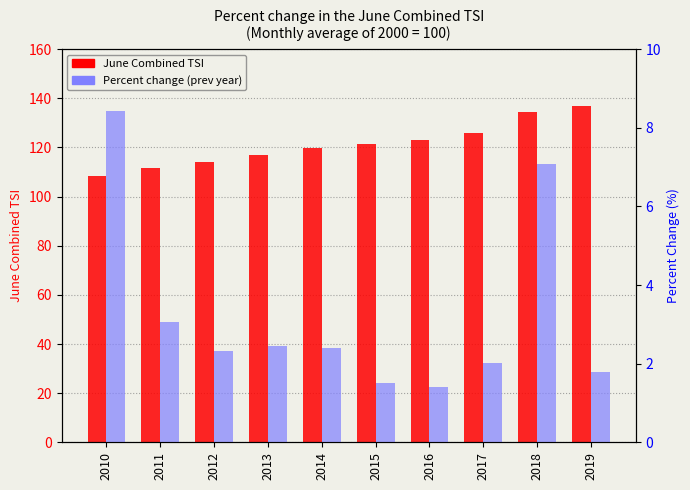

What is the sum of all Percent change from same month previous year values?

32.4